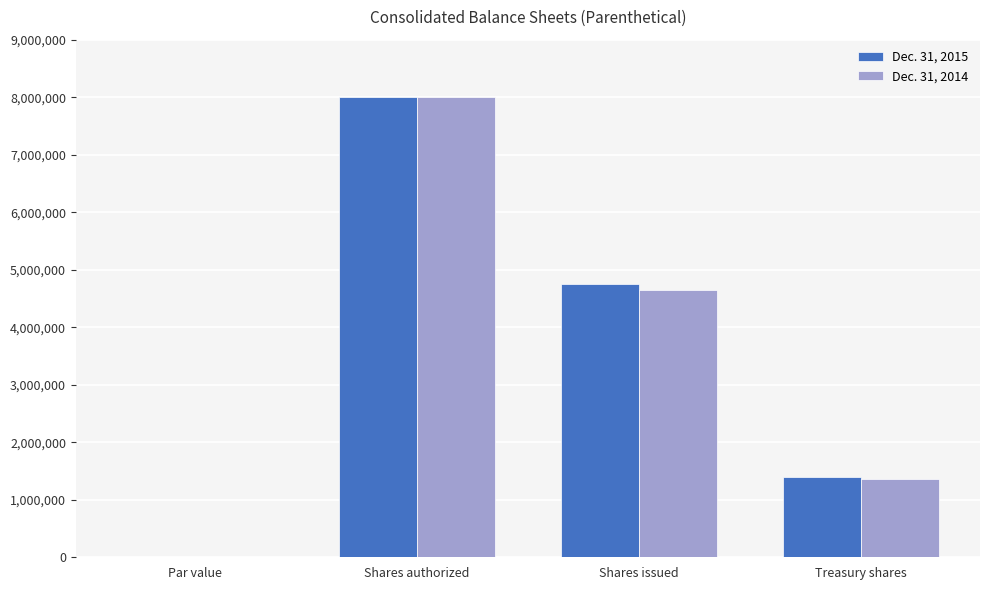

What is the sum of the Dec. 31, 2014 values at Shares authorized and Treasury shares?

9362072.0